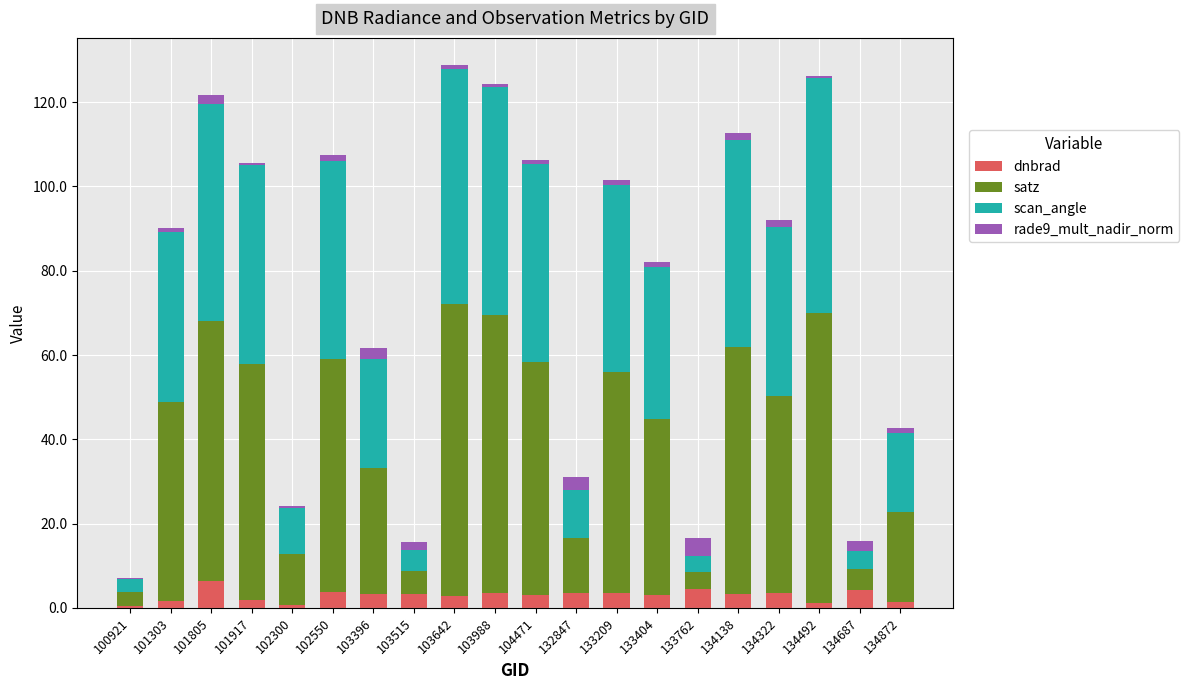

Are the bars horizontal?

No